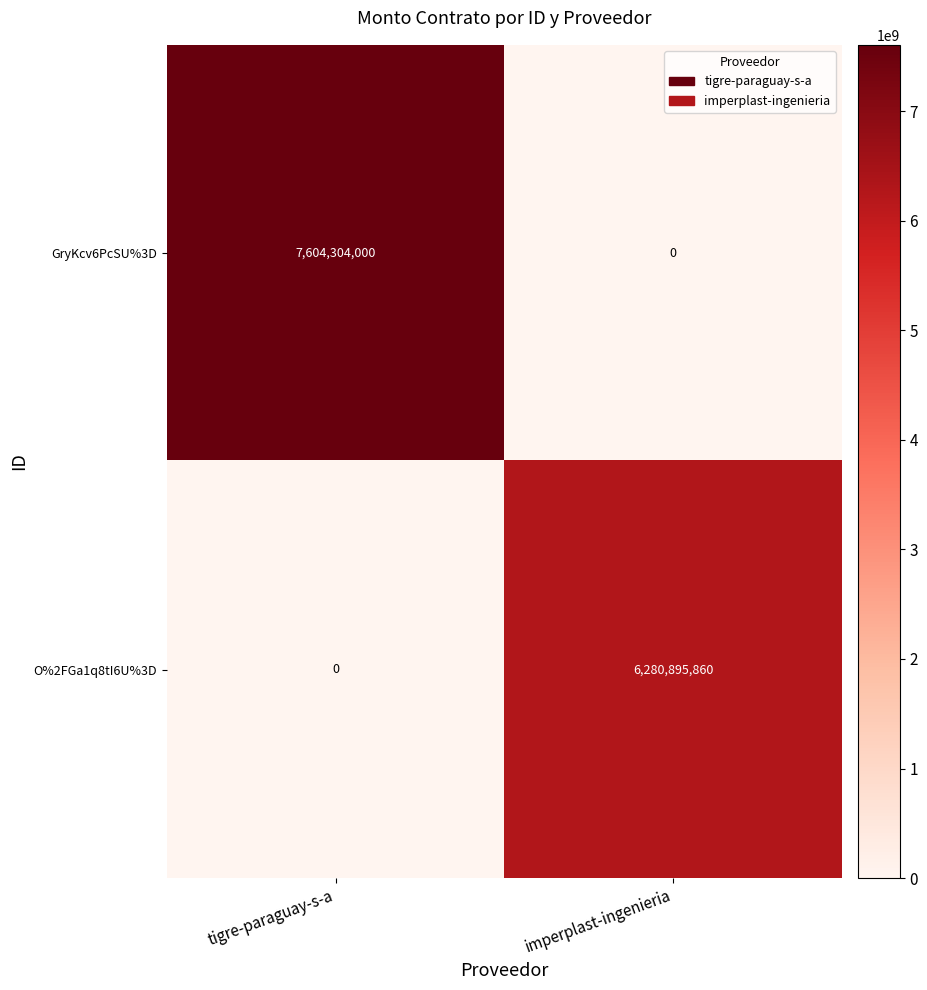

What is the average value of the GryKcv6PcSU%3D series?

3802152000